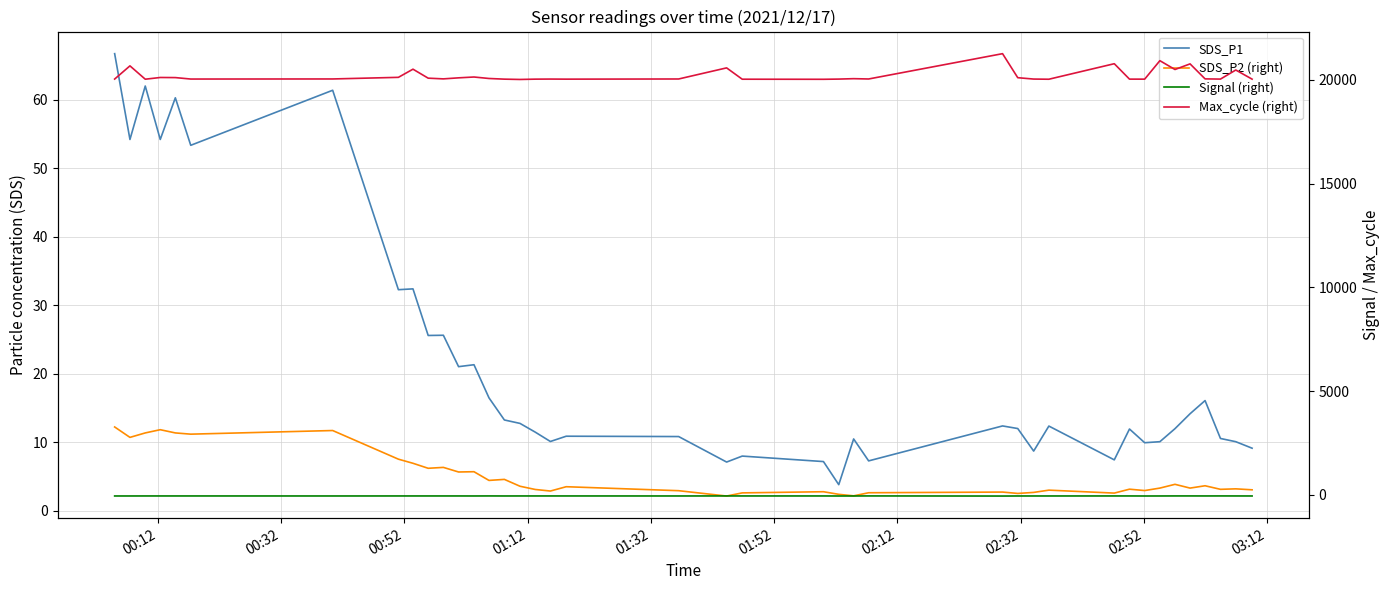

What is the value of the Max_cycle (right) point at the 39th from the left?

20473.0